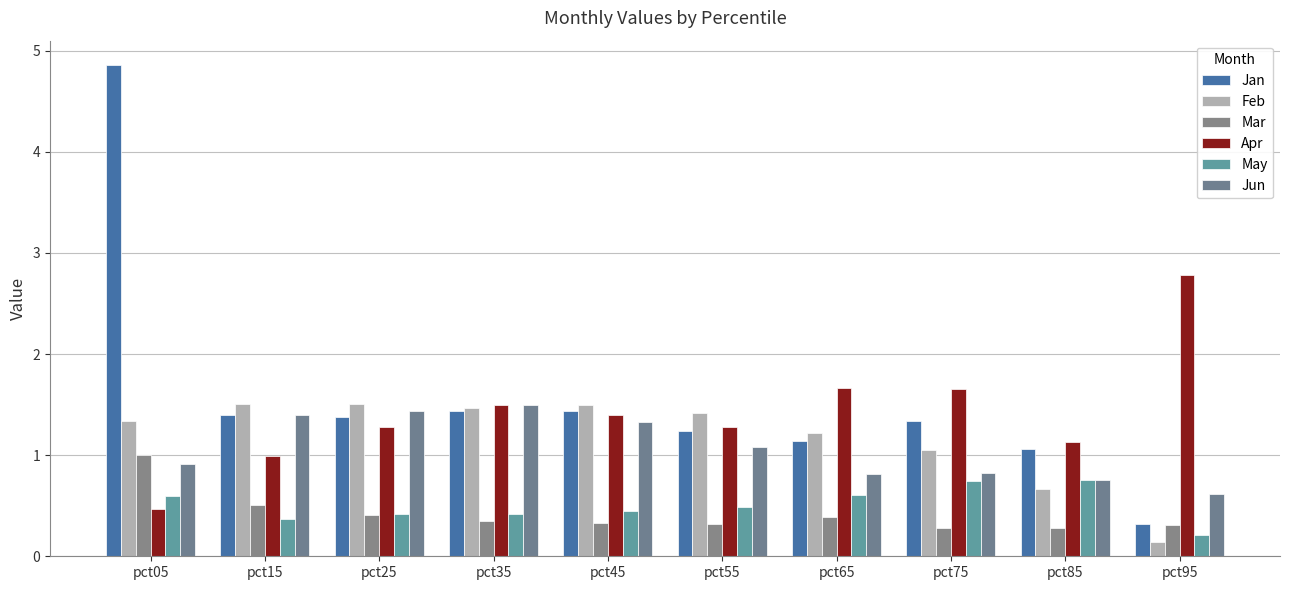

Is the value of Apr at pct45 greater than the value of Mar at pct25?

Yes